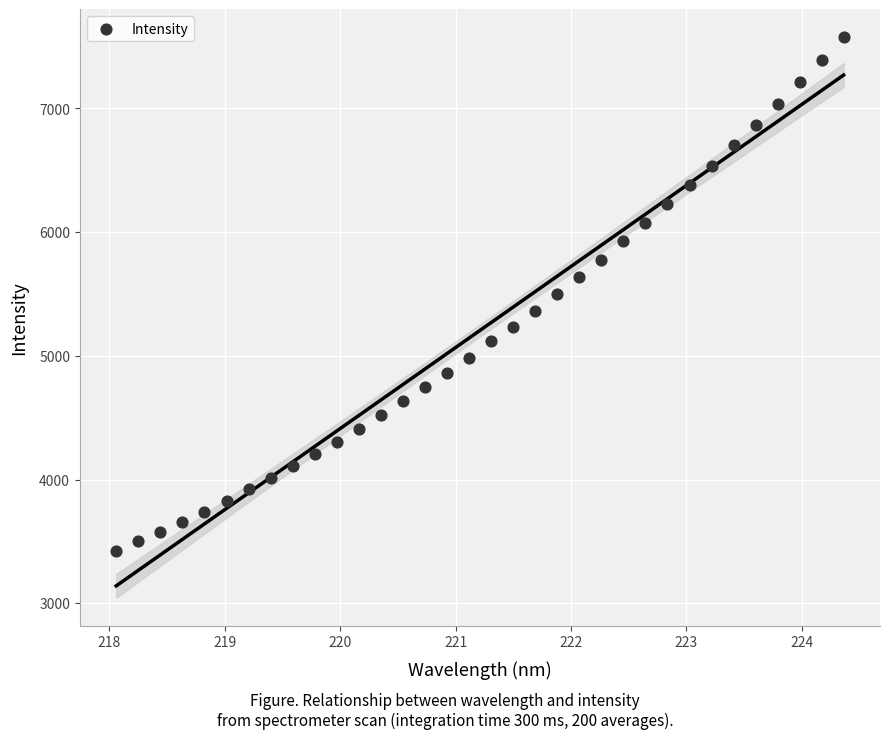

What is the range of X values (max minus min)?

6.3